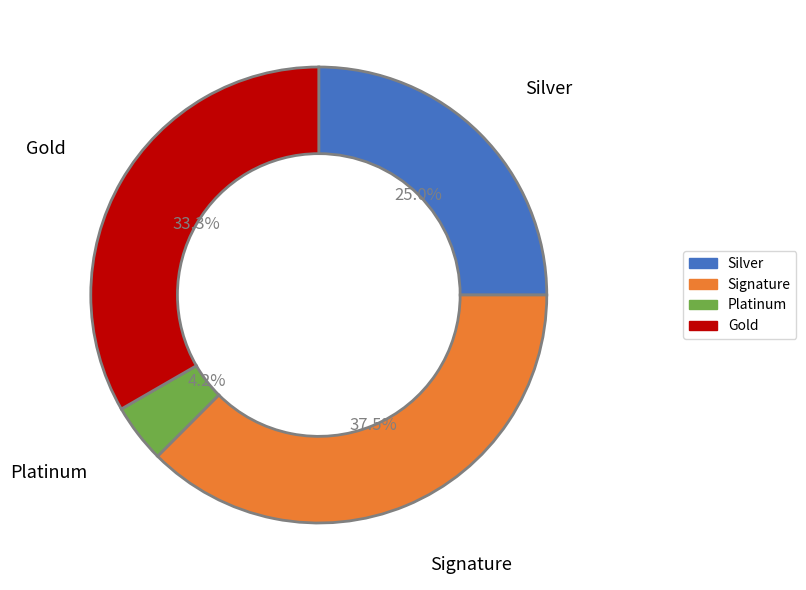

Which slice is the largest?

Signature